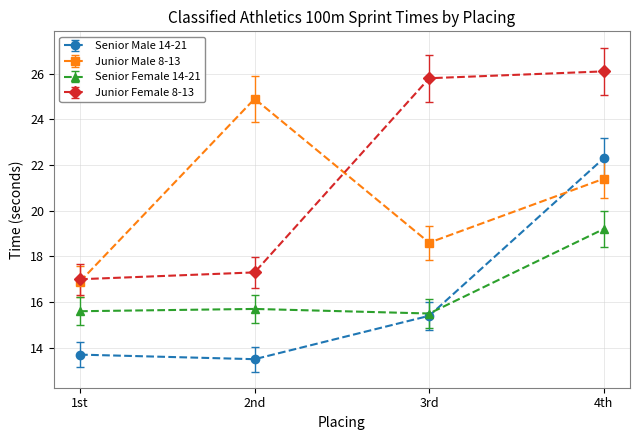

What is the sum of all Senior Male 14-21 values?

64.9